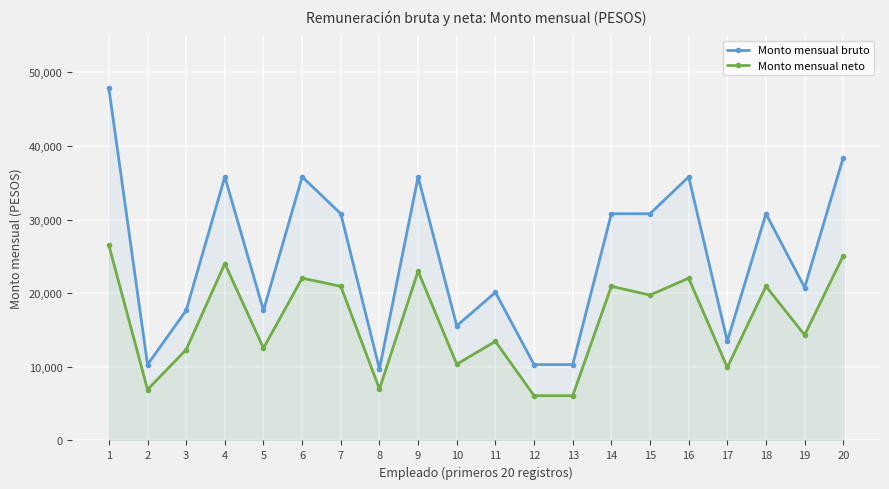

Is it true that Monto mensual neto equals 6076.9 at 13?

True